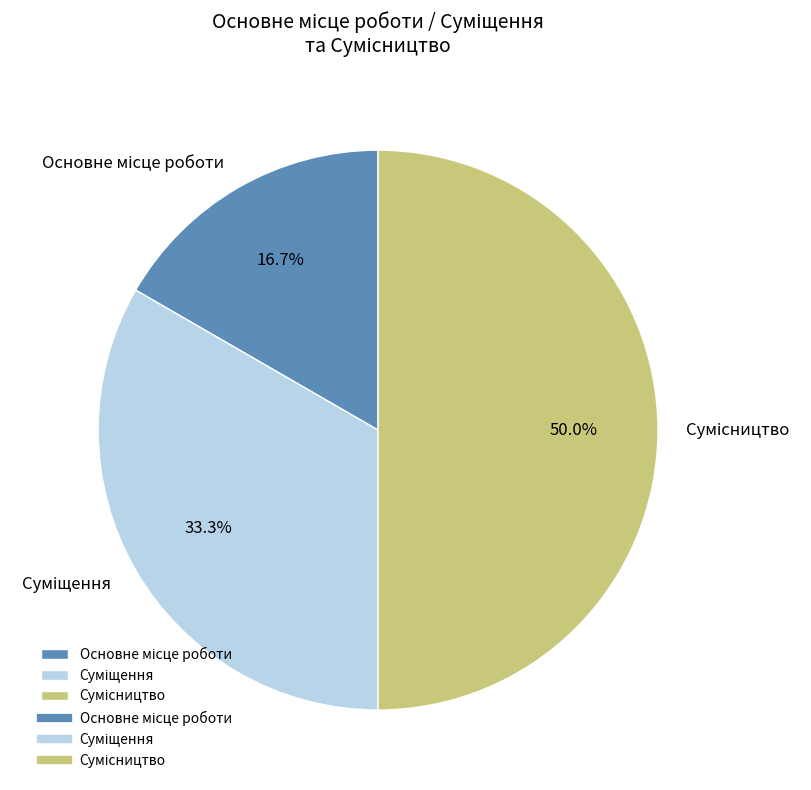

How many slices are in this pie chart?

3